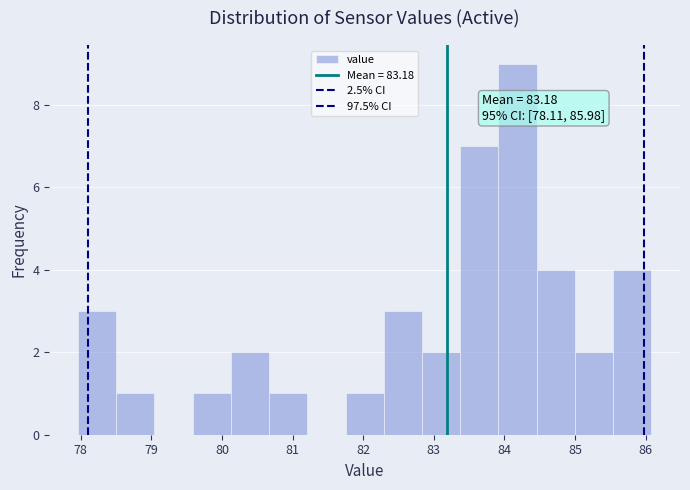

Over which range of the x-axis is the bar tallest?

83.9 to 84.5